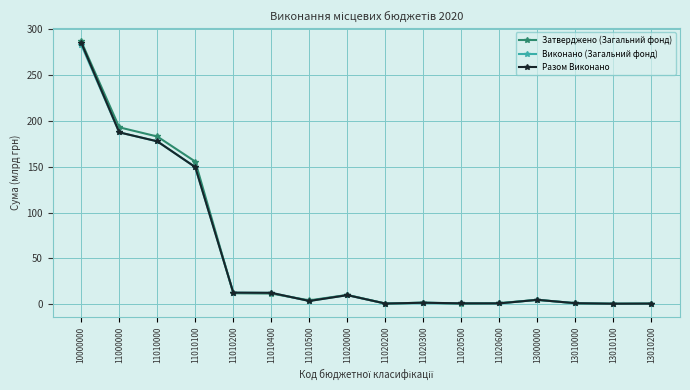

The Затверджено (Загальний фонд) series shows 11.5 at 11010400. True or false?

True